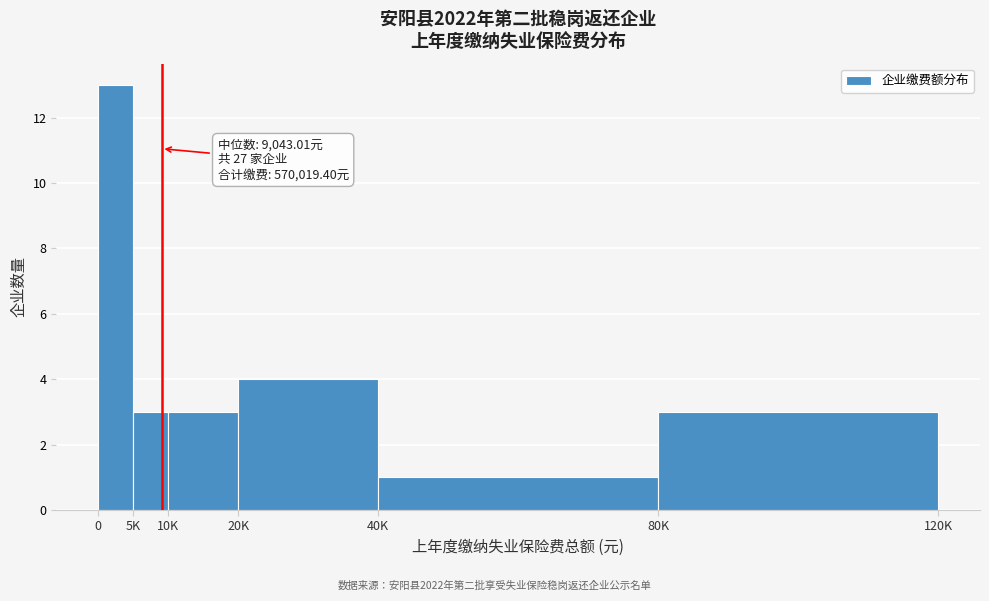

Reading left to right, transcribe all the data shown in this chart.

13	3	3	4	1	3